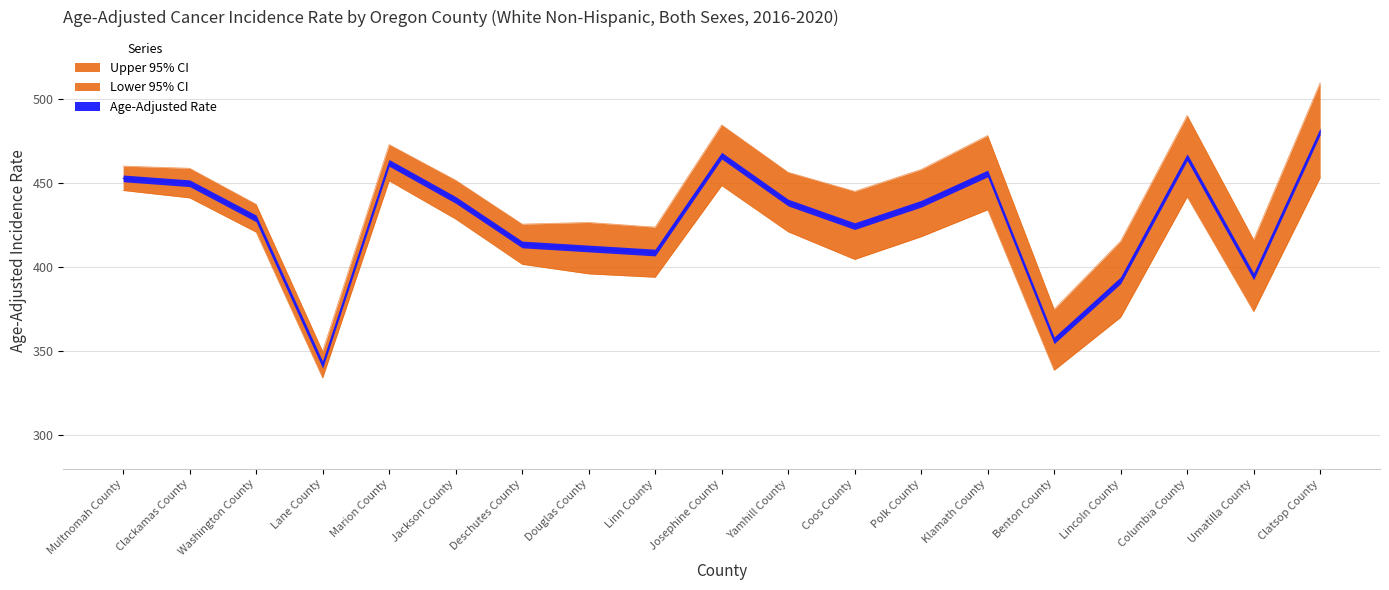

Reading right to left, what are all the values shown in this chart?

Age-Adjusted Rate: Clatsop County=480.6	Umatilla County=394.4	Columbia County=465.3	Lincoln County=392.1	Benton County=356.4	Klamath County=455.6	Polk County=437.6	Coos County=424.3	Yamhill County=438.3	Josephine County=466.2	Linn County=408.6	Douglas County=411.0	Deschutes County=413.4	Jackson County=439.9	Marion County=461.9	Lane County=341.9	Washington County=428.9	Clackamas County=449.8	Multnomah County=452.7
Lower 95% CI: Clatsop County=453.1	Umatilla County=373.5	Columbia County=441.7	Lincoln County=370.1	Benton County=338.6	Klamath County=434.0	Polk County=418.0	Coos County=404.5	Yamhill County=420.9	Josephine County=448.4	Linn County=393.9	Douglas County=395.9	Deschutes County=401.6	Jackson County=428.5	Marion County=451.2	Lane County=334.0	Washington County=420.7	Clackamas County=441.1	Multnomah County=445.5
Upper 95% CI: Clatsop County=509.6	Umatilla County=416.3	Columbia County=490.1	Lincoln County=415.4	Benton County=374.9	Klamath County=478.2	Polk County=458.0	Coos County=445.0	Yamhill County=456.3	Josephine County=484.5	Linn County=423.7	Douglas County=426.5	Deschutes County=425.5	Jackson County=451.6	Marion County=472.8	Lane County=349.9	Washington County=437.3	Clackamas County=458.7	Multnomah County=460.0